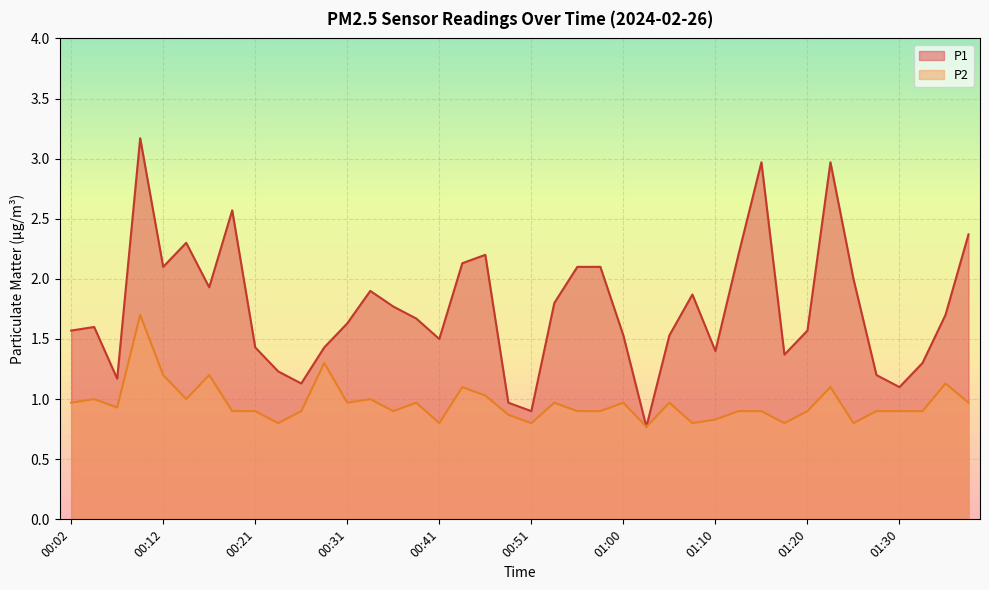

What is the total value across all series at 00:38?

2.6